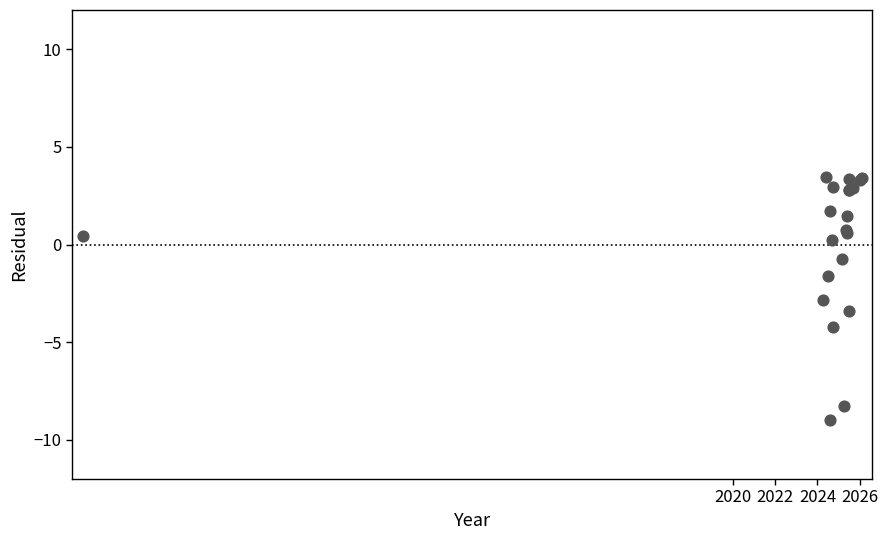

What Y value in the scatter plot is closest to -2?

-1.6